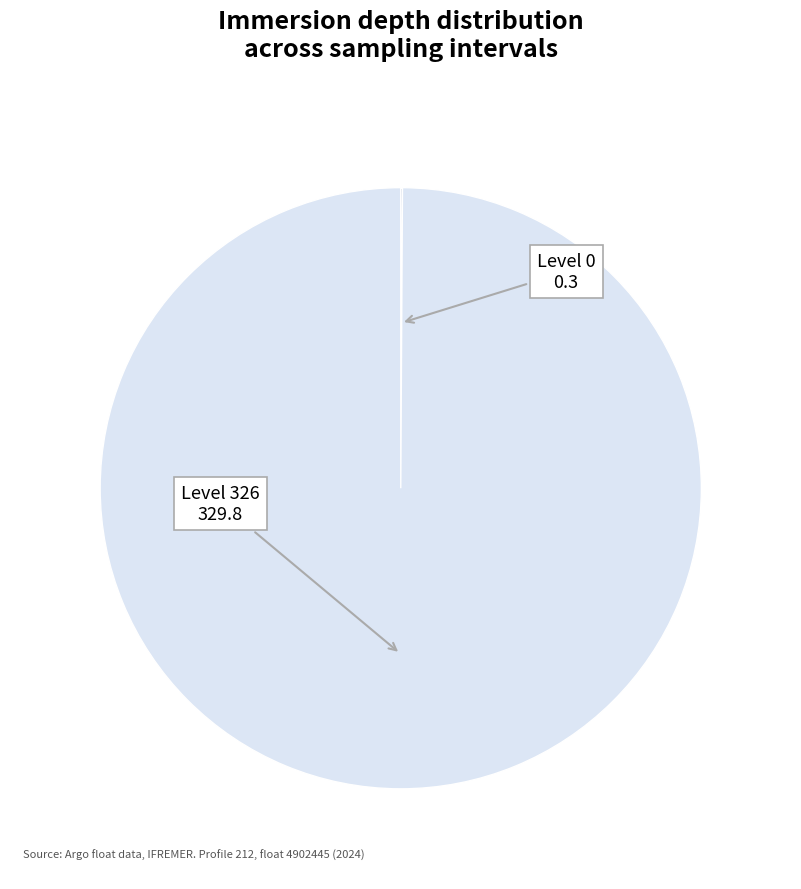

Does Level 326 represent more than half of the total?

Yes